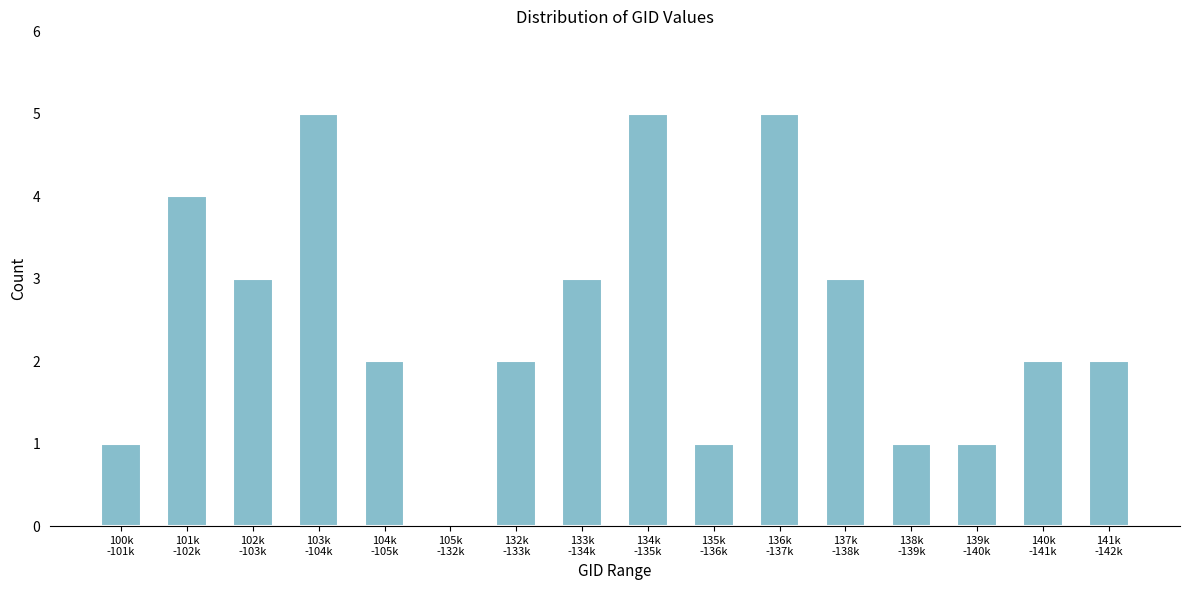

What is the greatest value displayed?

5